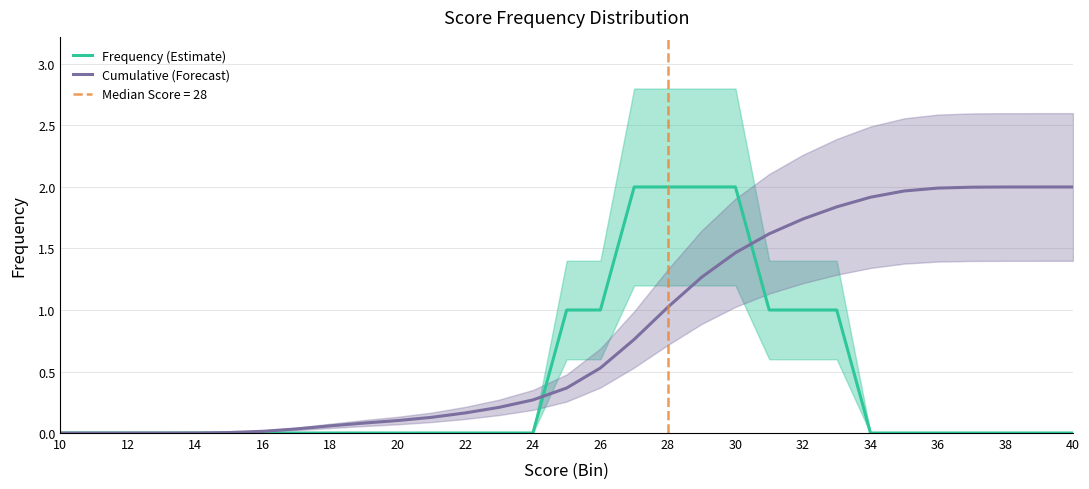

Reading left to right, extract all data points from this chart.

Frequency (Estimate): 0.0	0.0	0.0	0.0	0.0	0.0	0.0	0.0	0.0	0.0	0.0	0.0	0.0	0.0	0.0	1.0	1.0	2.0	2.0	2.0	2.0	1.0	1.0	1.0	0.0	0.0	0.0	0.0	0.0	0.0	0.0
Cumulative (Forecast): 0.0	0.0	0.0	0.0	0.0	0.0	0.0	0.0	0.1	0.1	0.1	0.1	0.2	0.2	0.3	0.4	0.5	0.8	1.0	1.3	1.5	1.6	1.7	1.8	1.9	2.0	2.0	2.0	2.0	2.0	2.0